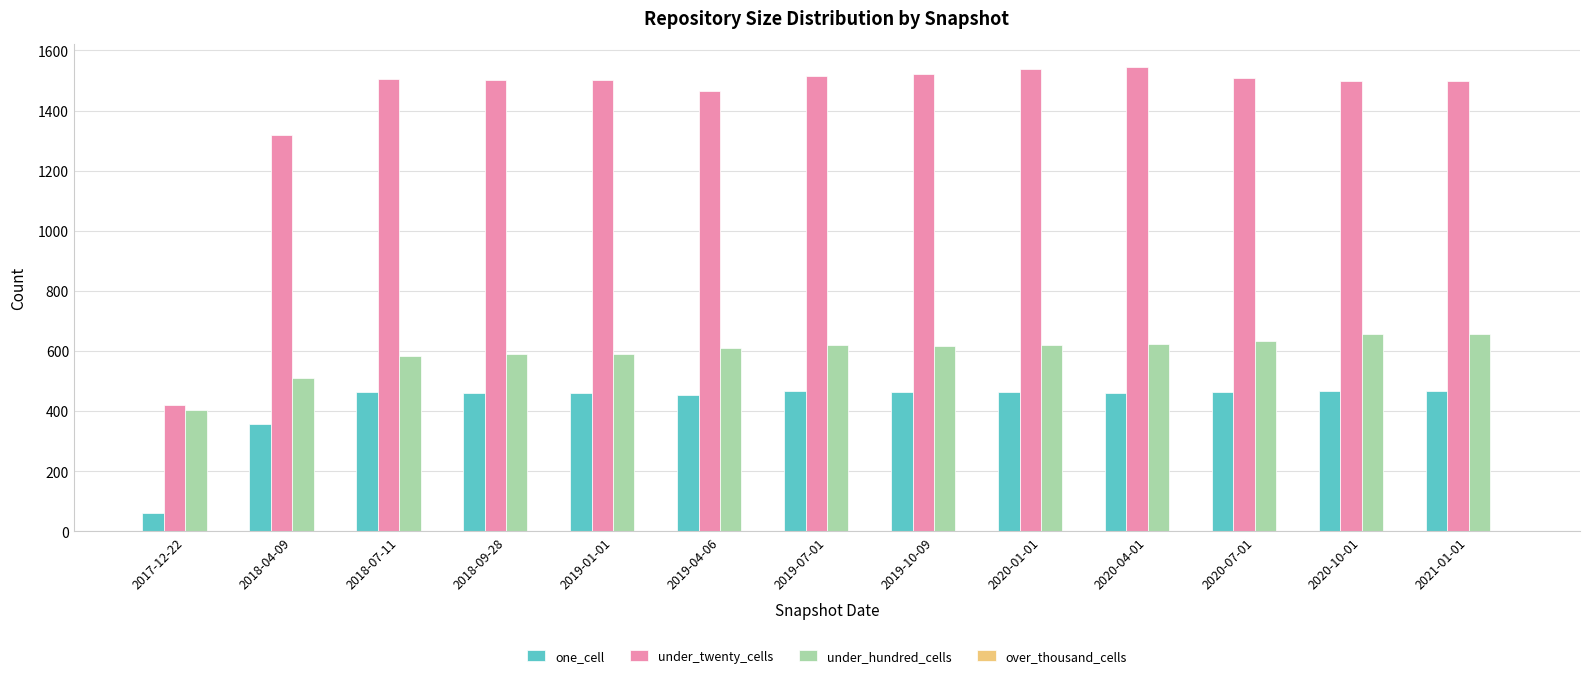

At which label is one_cell closest to 264?

2018-04-09